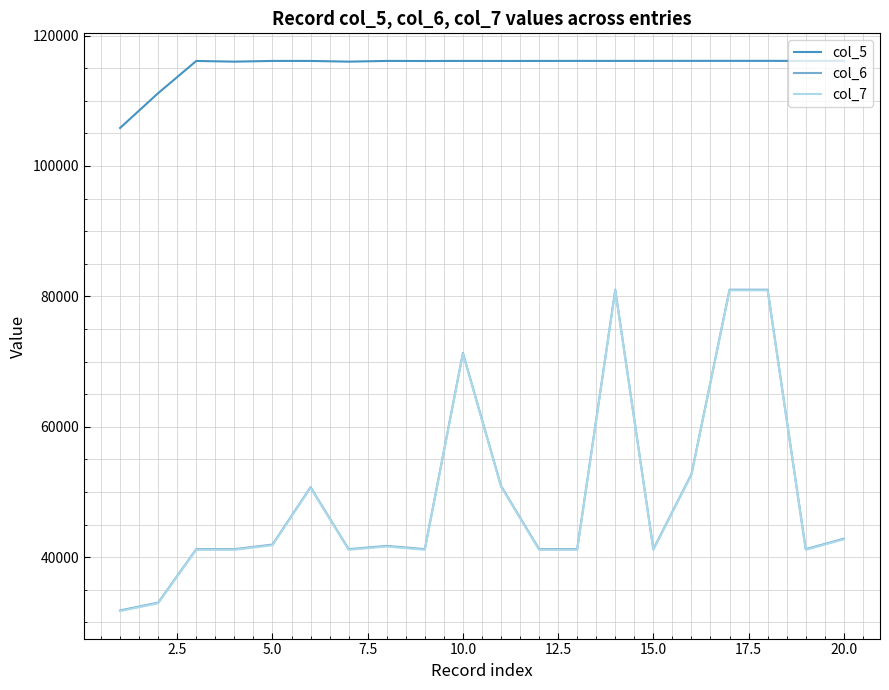

What is the smallest value displayed?

31725